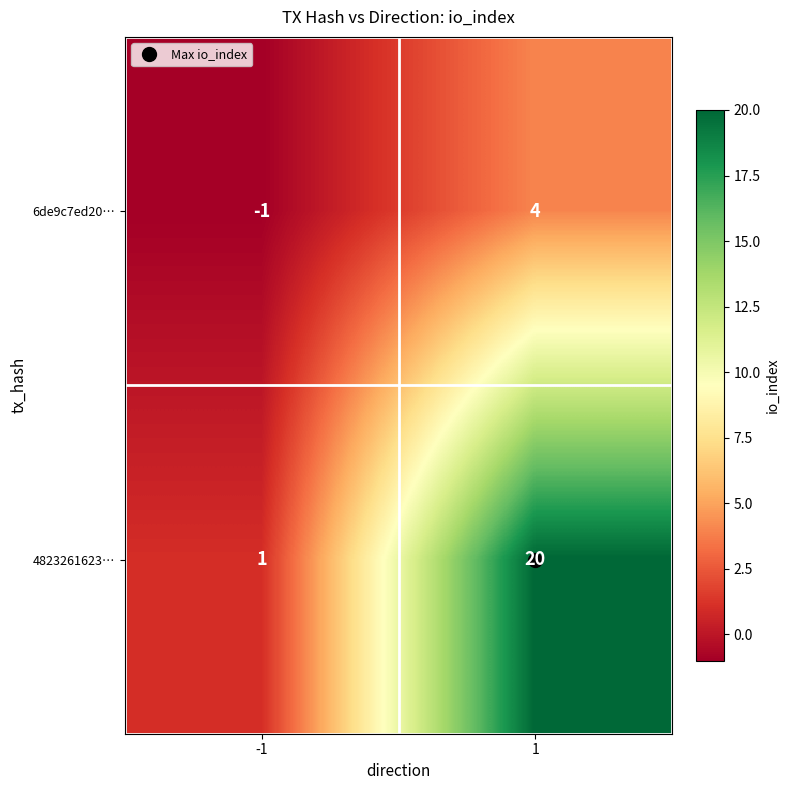

How many positive values does the 6de9c7ed20… series have?

1